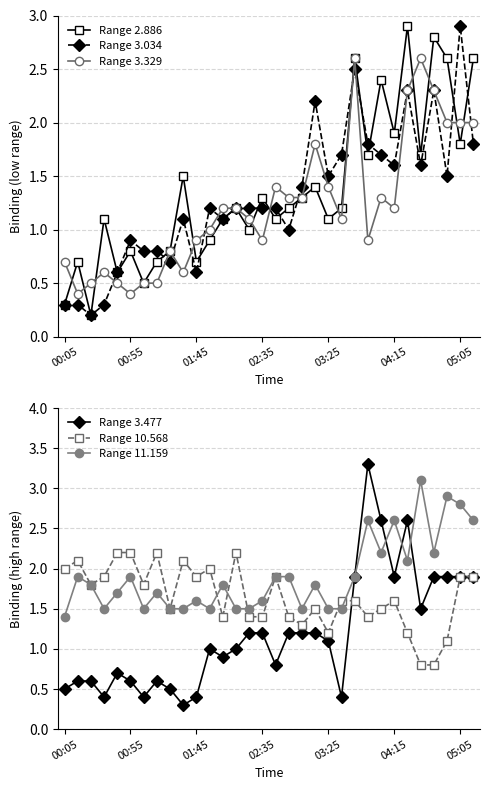

What is the value of the Range 11.159 point at the 7th from the left?

1.5